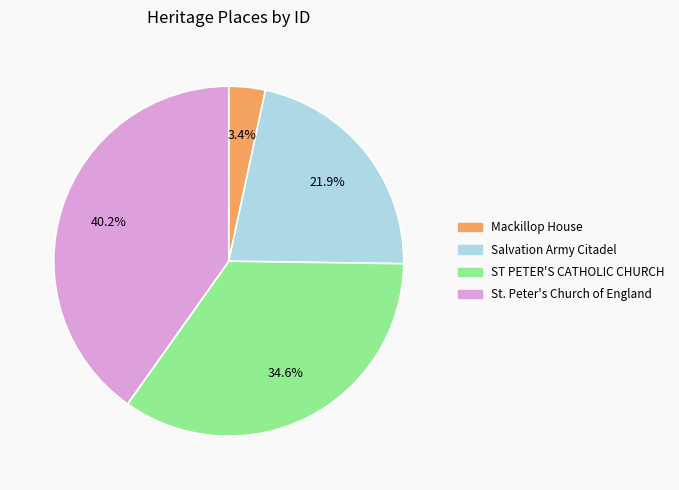

To the nearest percent, what portion does St. Peter's Church of England represent?

40%